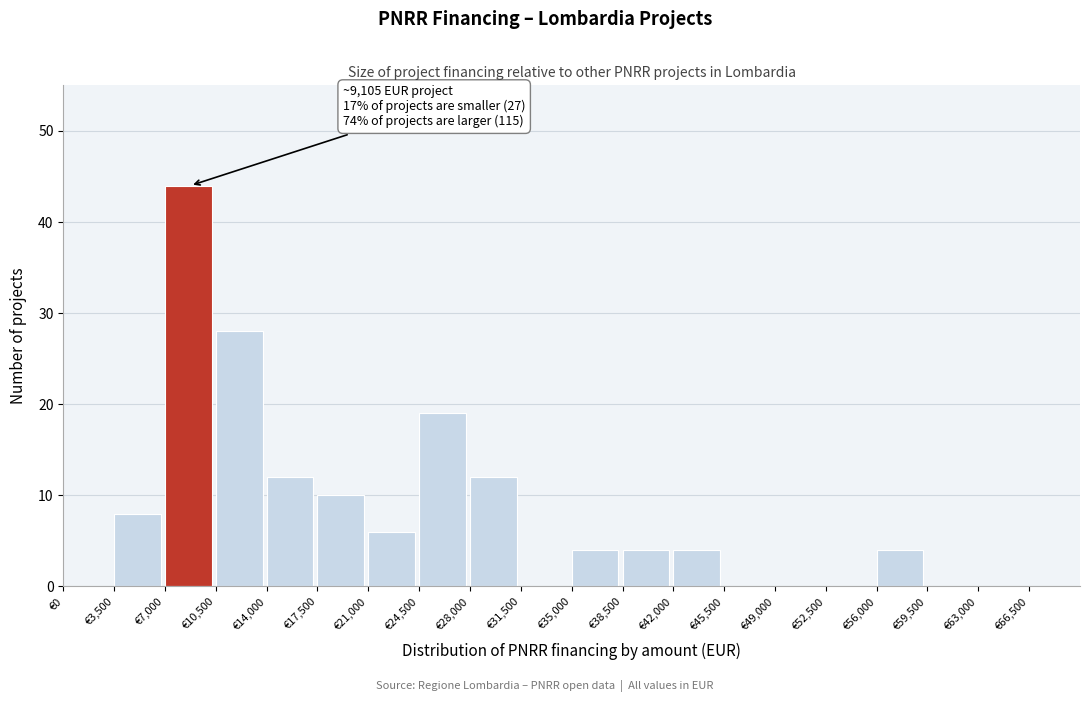

Over which range of the x-axis is the bar tallest?

7000 to 10500